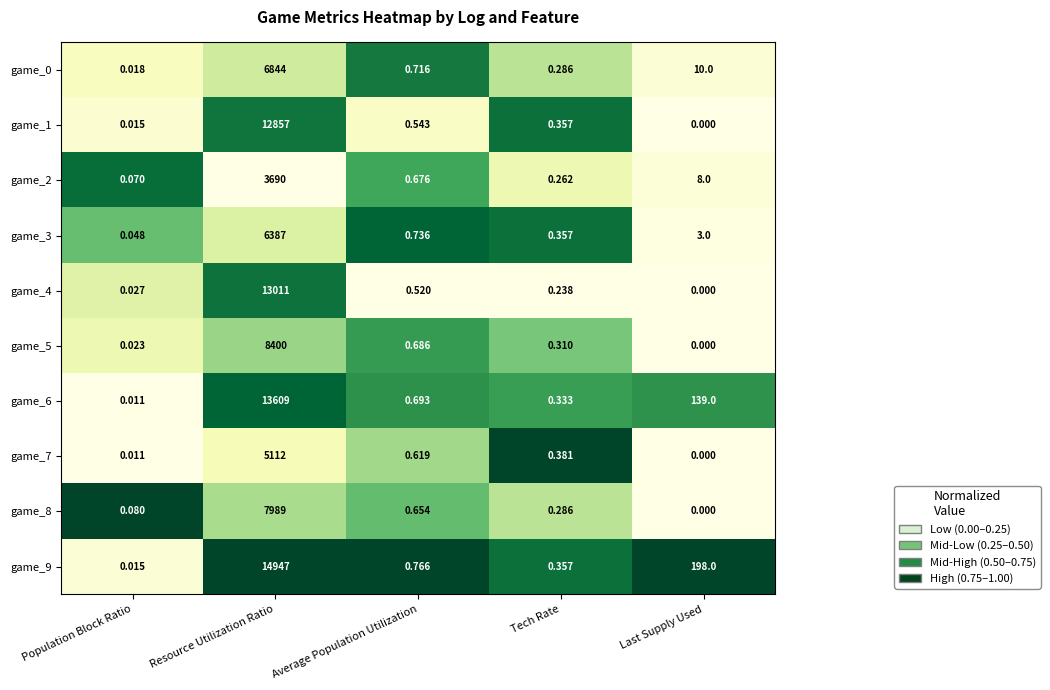

At which category is the sum across all series the highest?

Resource Utilization Ratio